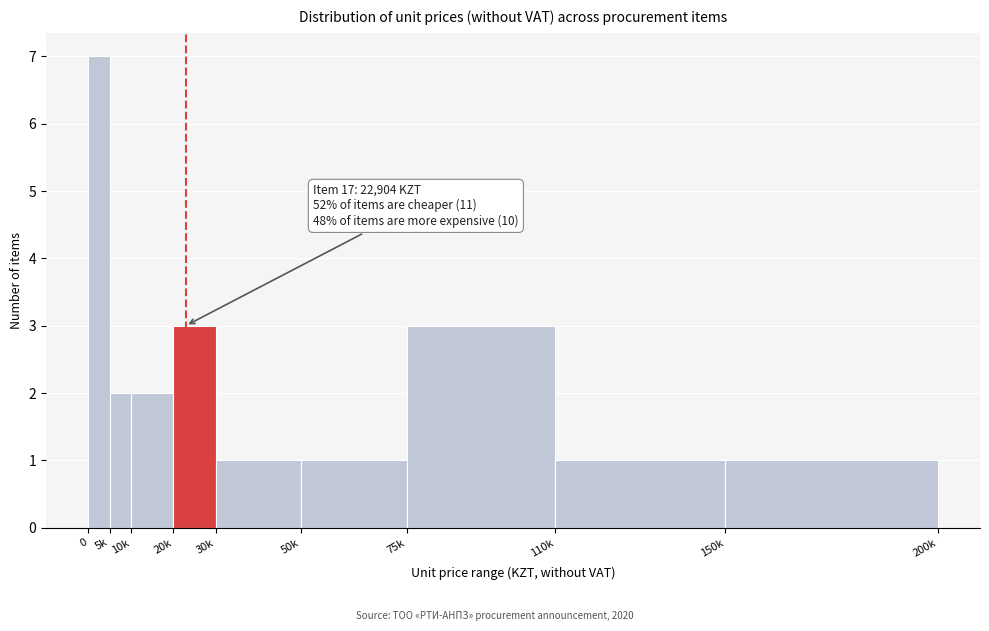

Reading left to right, what are all the values shown in this chart?

7	2	2	3	1	1	3	1	1